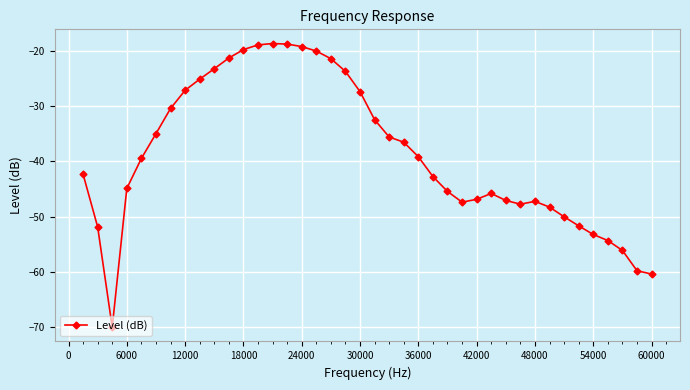

What is the value of the 6th point from the left?

-35.0